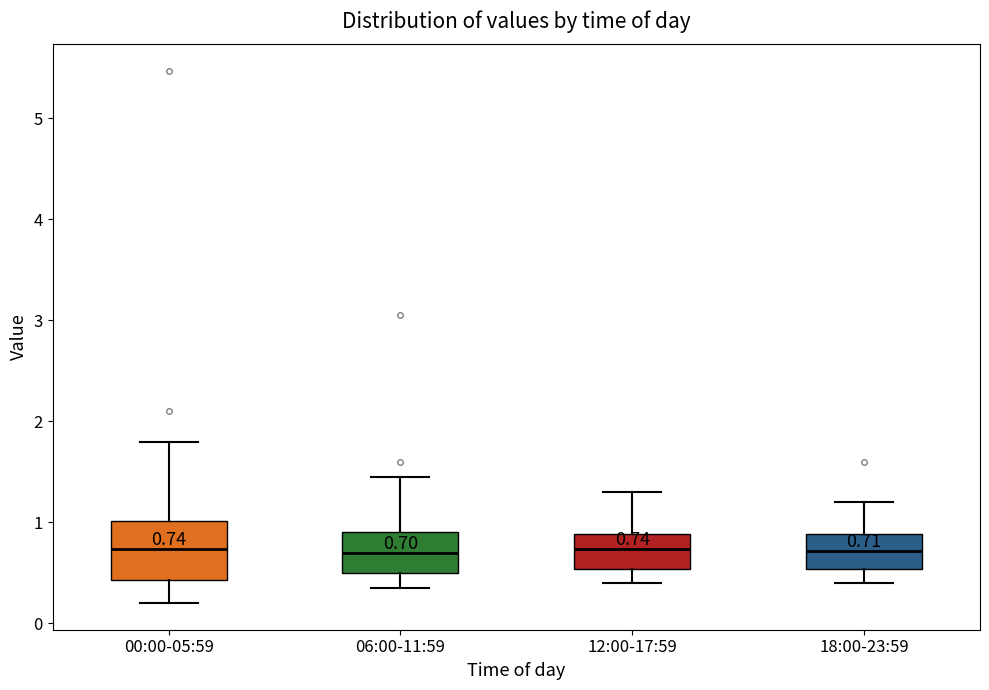

Which box is the tallest, from its lower edge to its upper edge?

00:00-05:59